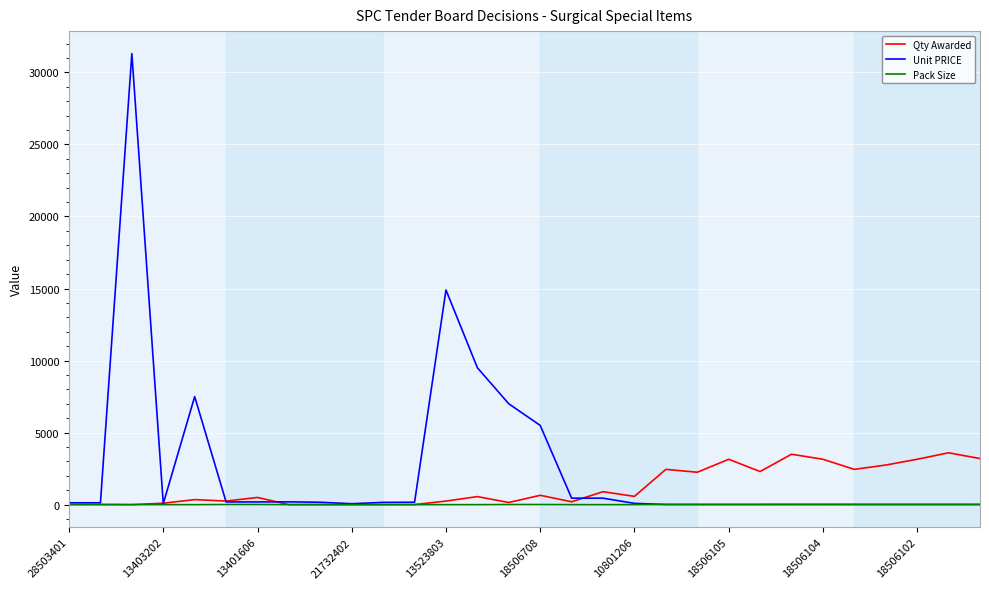

What is the sum of all Pack Size values?

165.0